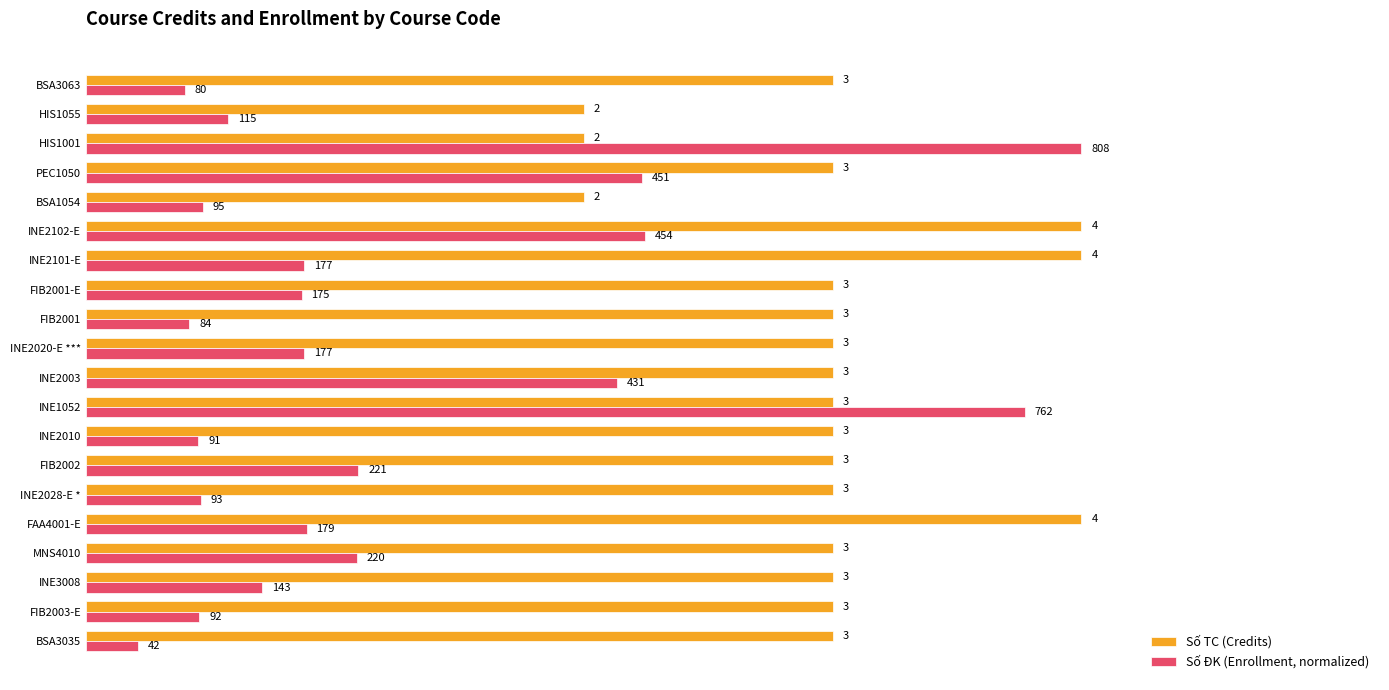

Which series has the widest spread of values?

Số ĐK (Enrollment, normalized)